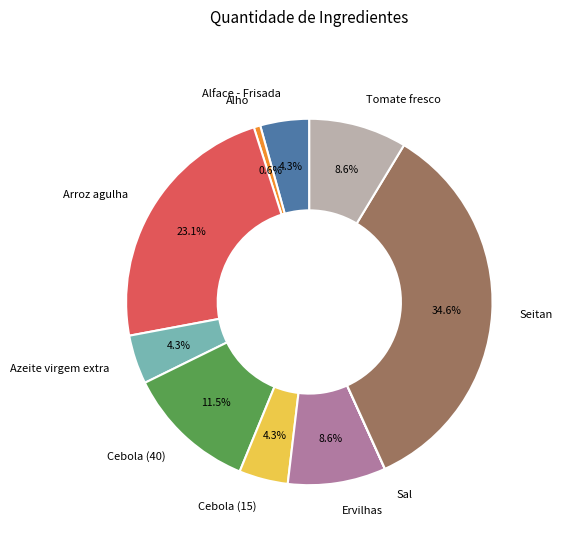

What percentage is the Tomate fresco slice, to the nearest percent?

9%